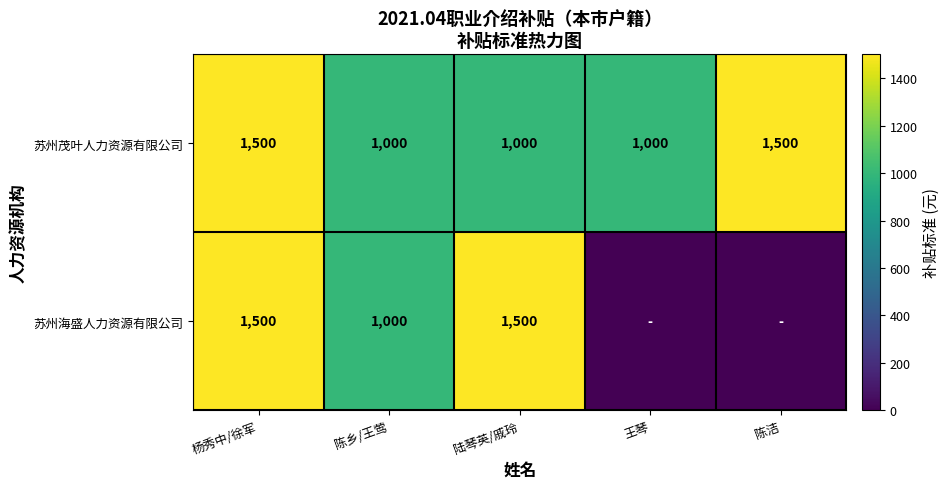

Which has a higher value, 陈洁 or 王琴?

陈洁